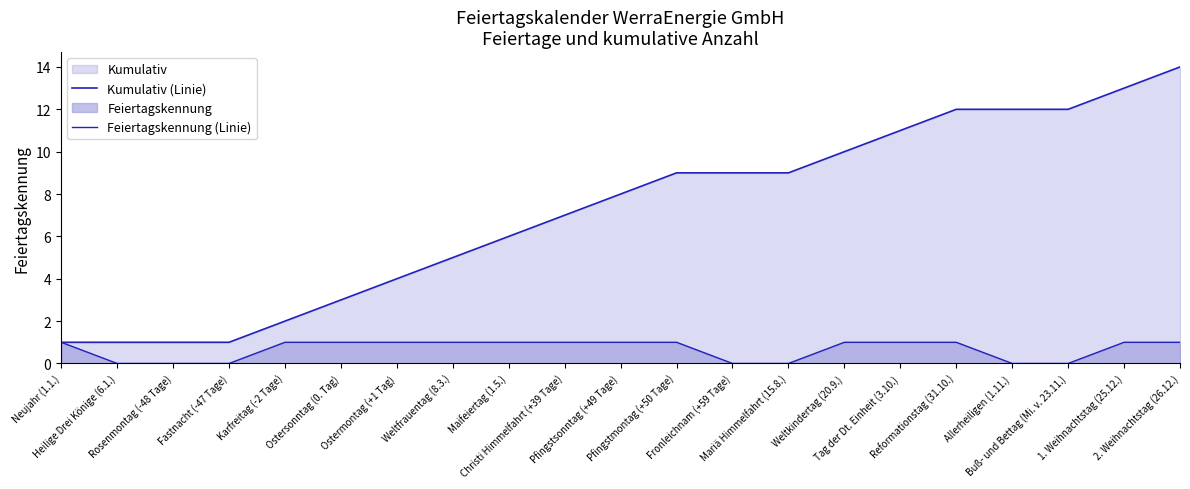

What is the label of the 8th point from the left?

Weltfrauentag (8.3.)